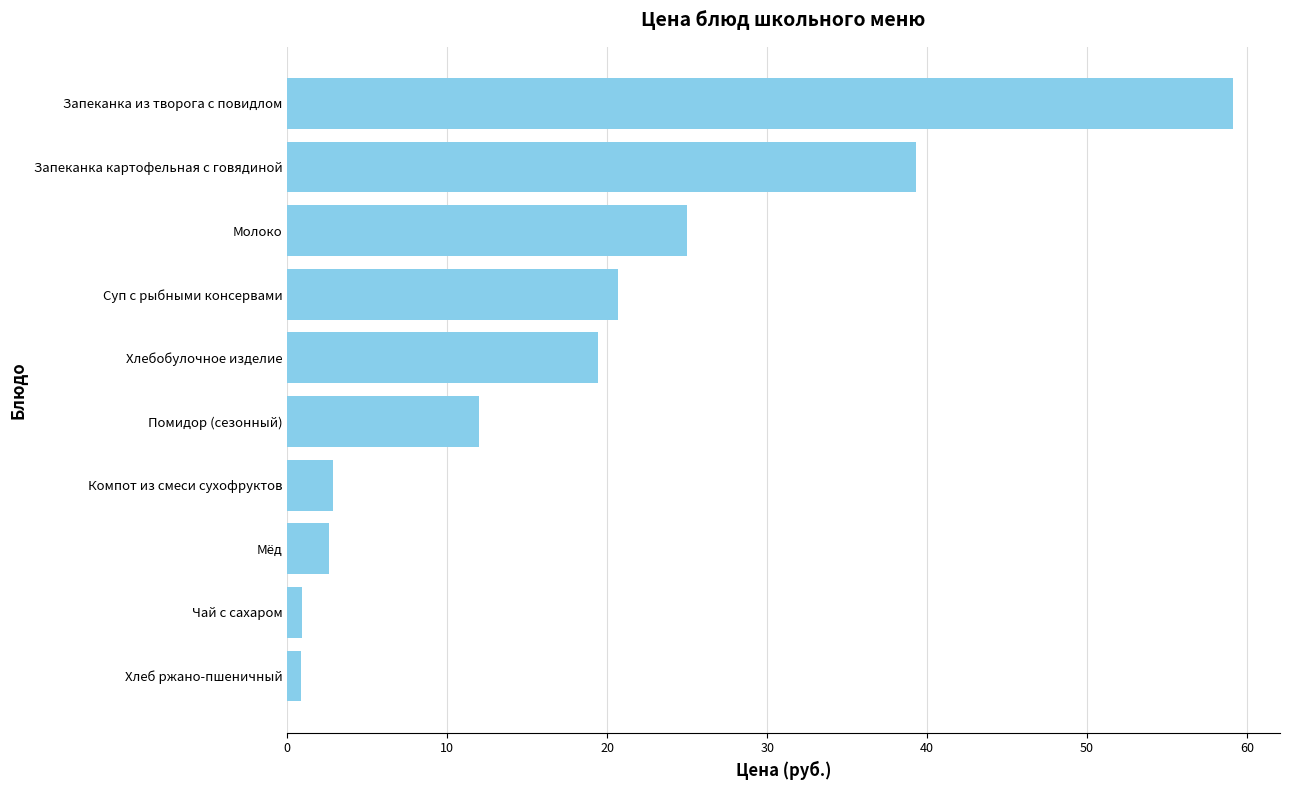

Which label corresponds to the largest value in the chart?

Запеканка из творога с повидлом